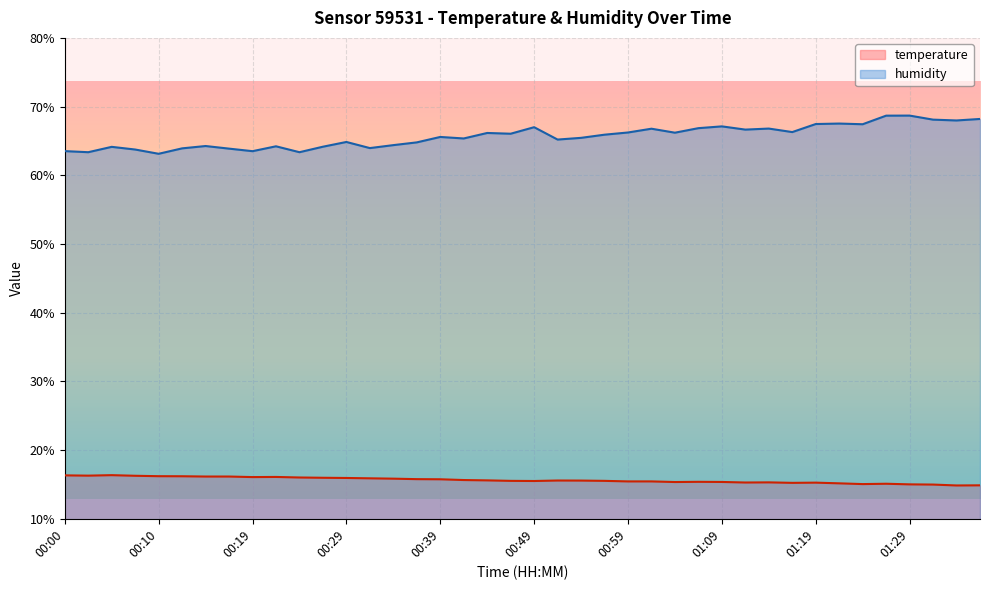

What is the difference between the maximum and minimum values in the humidity series?

5.6